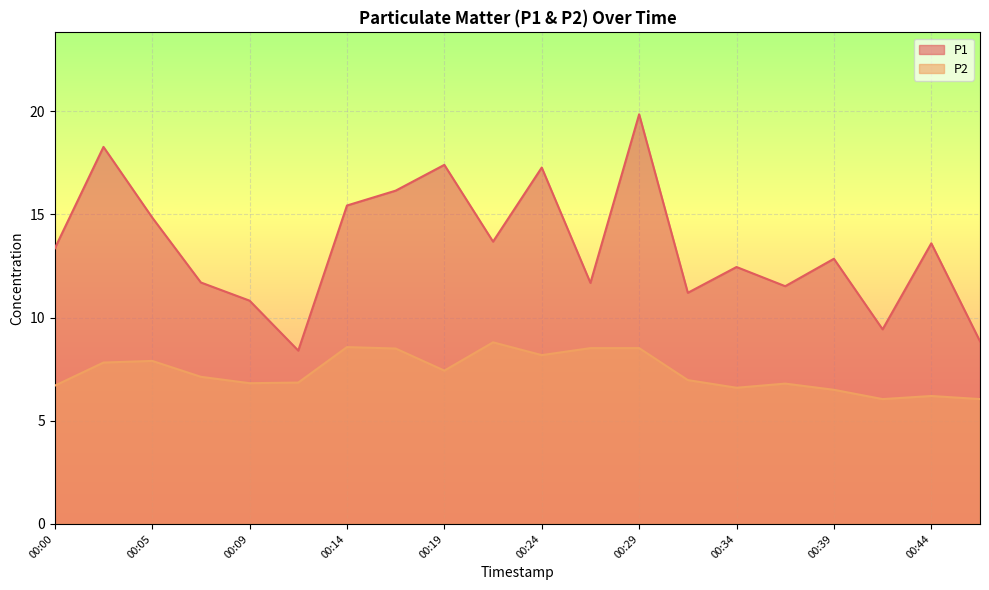

What are all the series names shown in the legend?

P1, P2